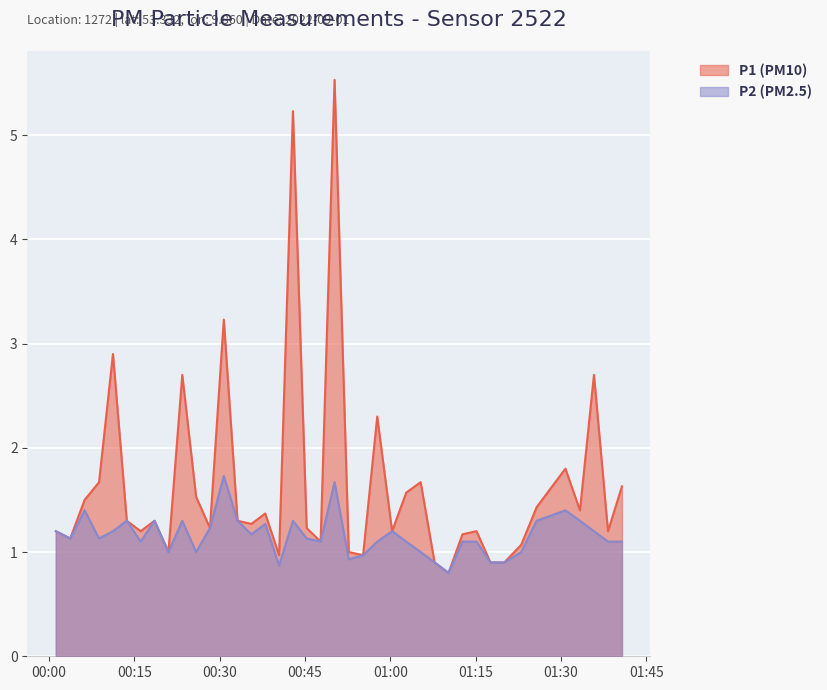

How many values in the P2 series exceed 1?

29